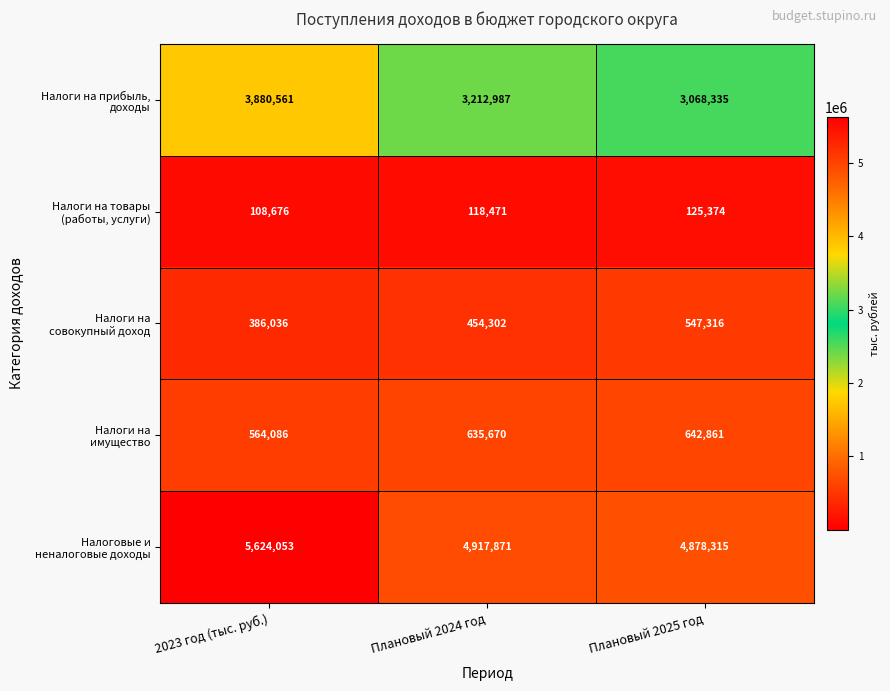

What is the spread (max minus min) of values at Плановый 2025 год?

4752941